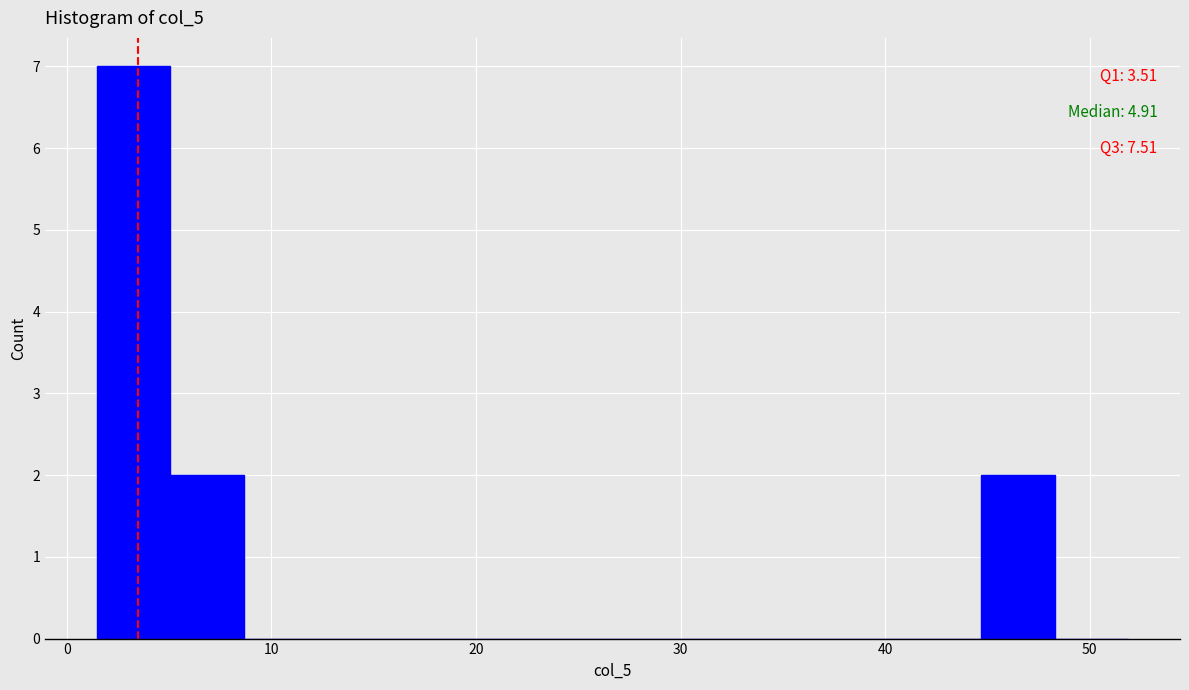

Around what value on the x-axis is the tallest bar? Give the approximate position of its centre, as read against the axis.

3